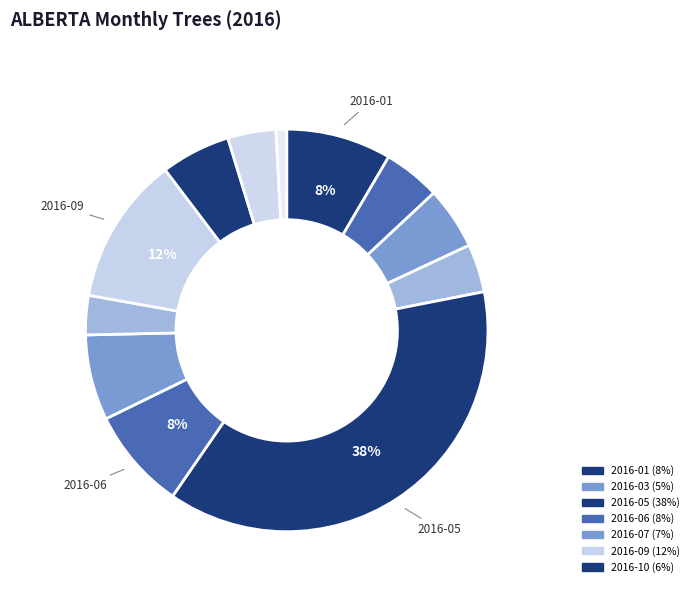

How many segments does this pie chart have?

12